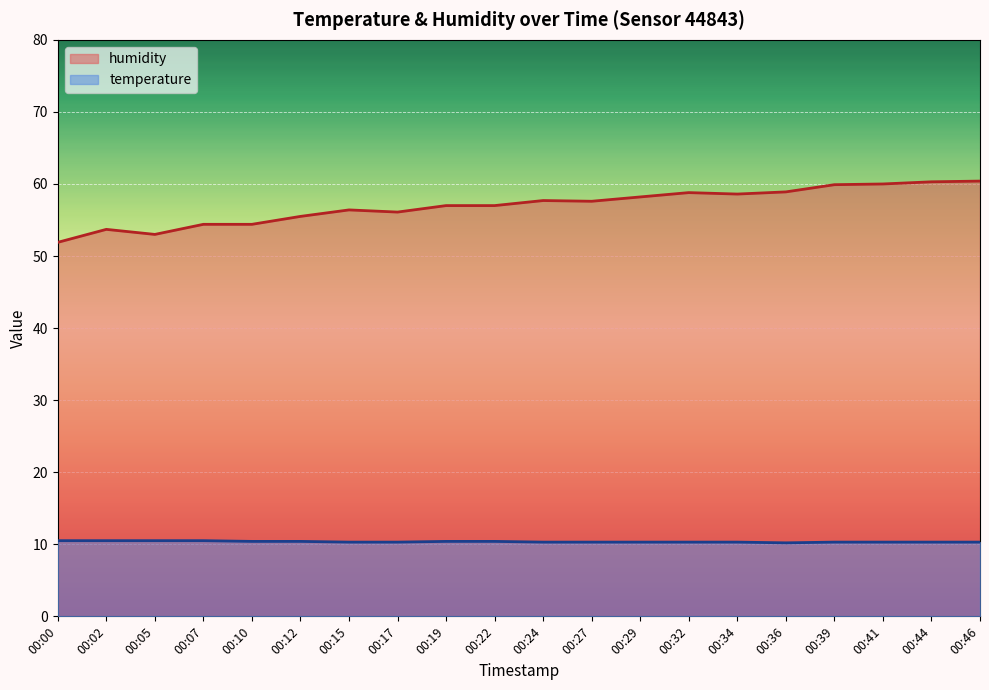

At which label is temperature closest to 10?

00:36